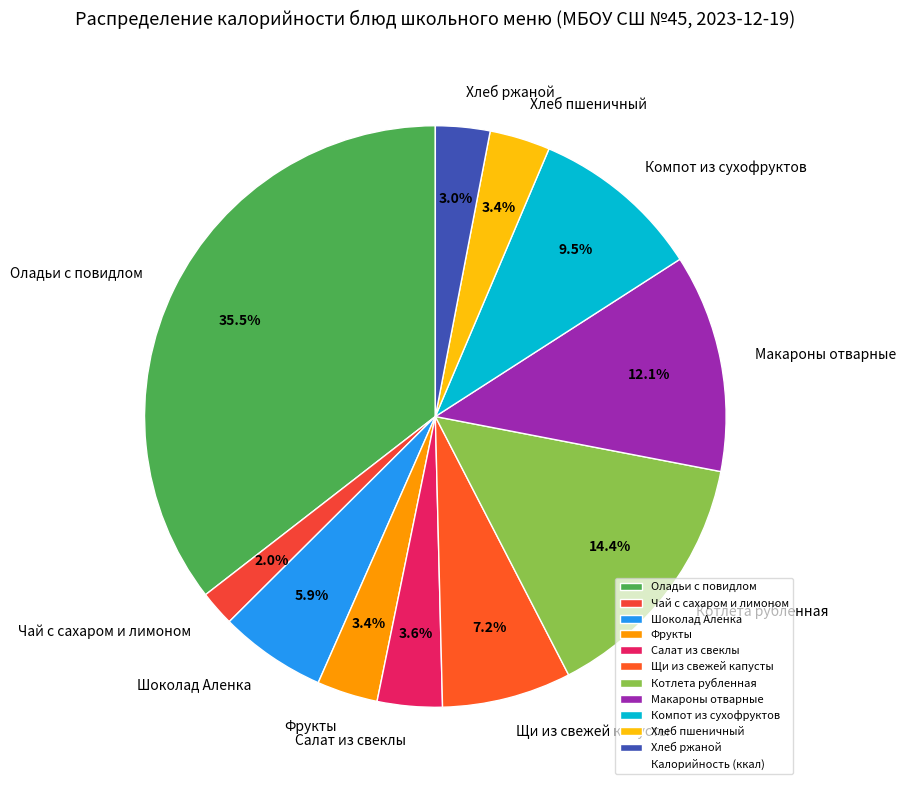

Is it true that Хлеб ржаной is 3% of the pie?

True